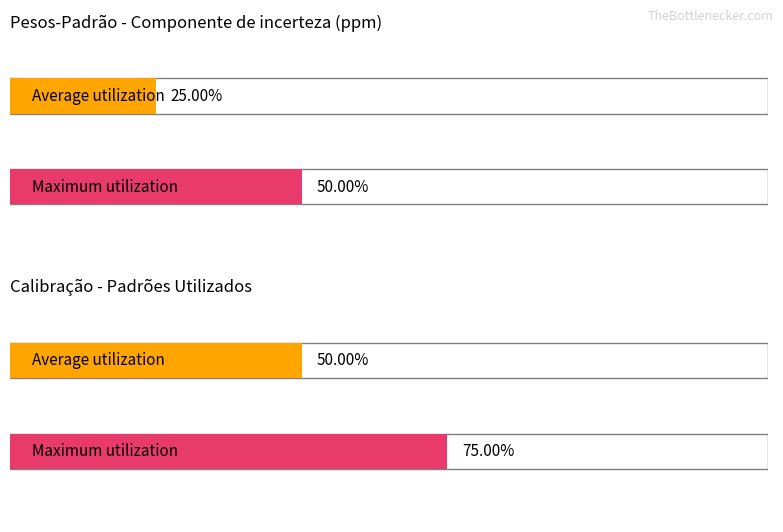

True or false: Maximum utilization has a value of 1 at Aço inox.

False